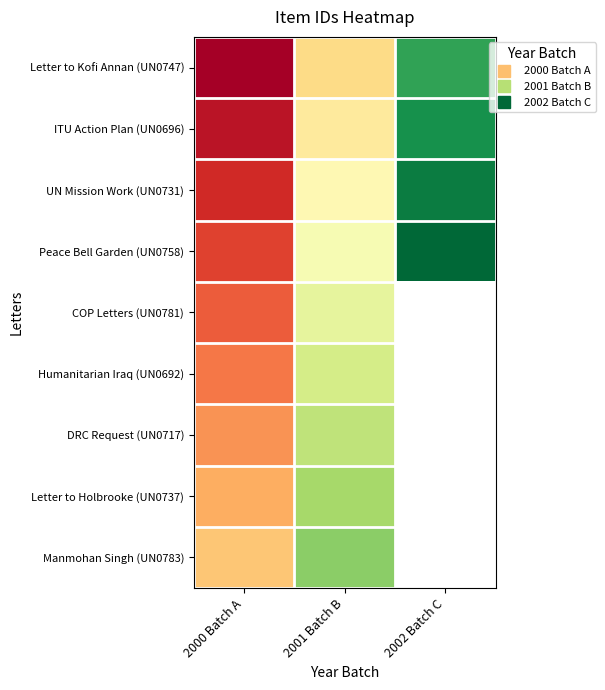

How many data points does each series have?

3